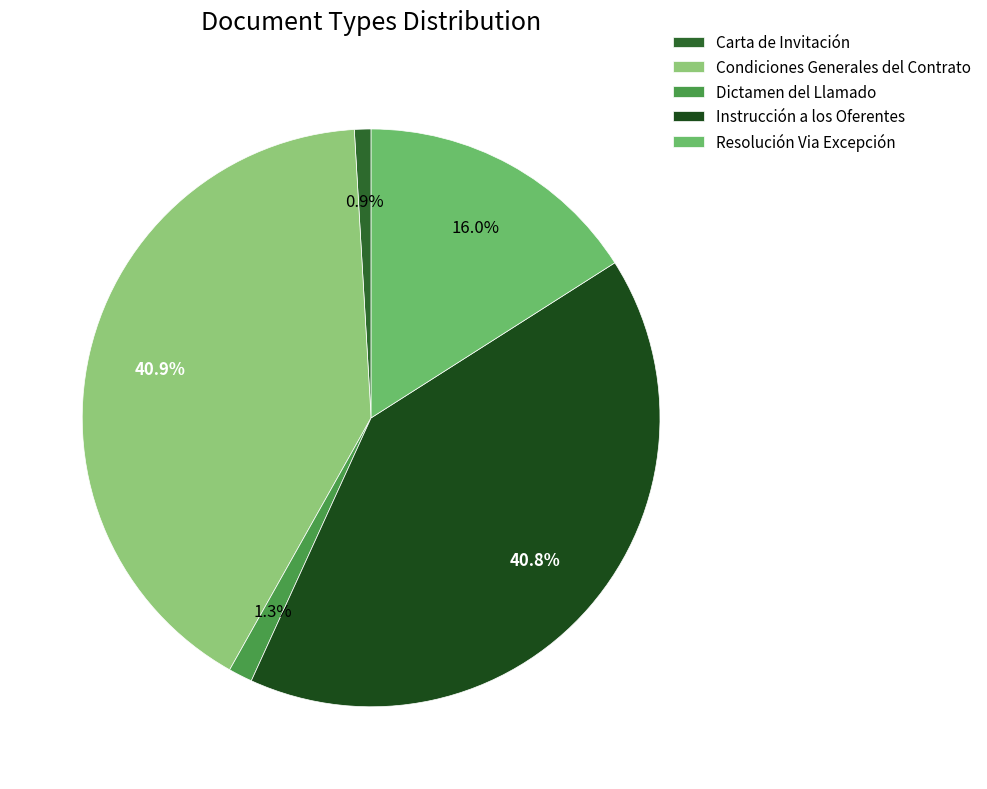

What is the total percentage of Condiciones Generales del Contrato and Resolución Via Excepción?

56.9%